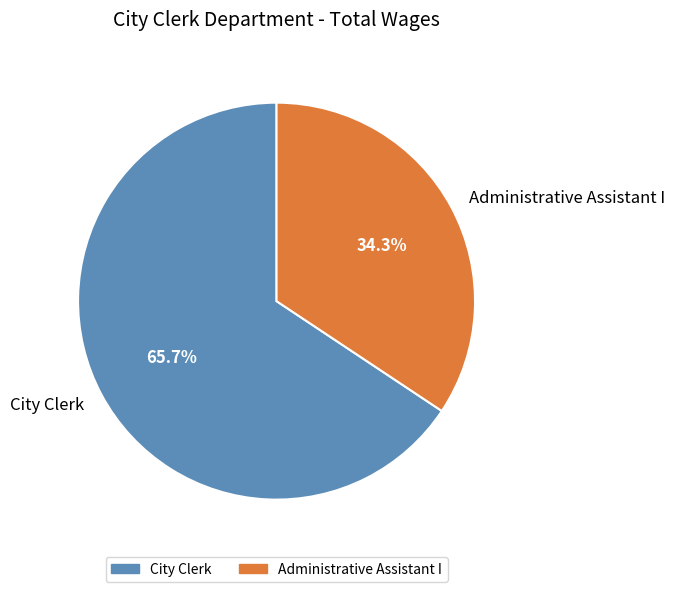

What is the ratio of the value at City Clerk to the value at Administrative Assistant I?

1.9